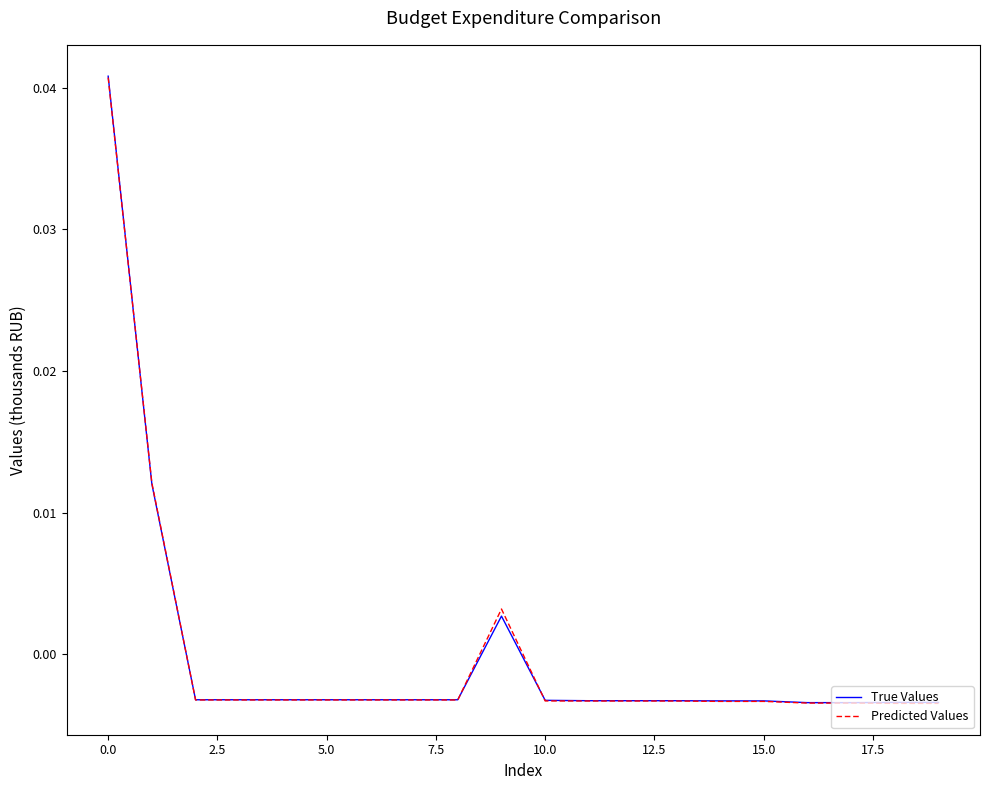

Which series has the widest spread of values?

True Values